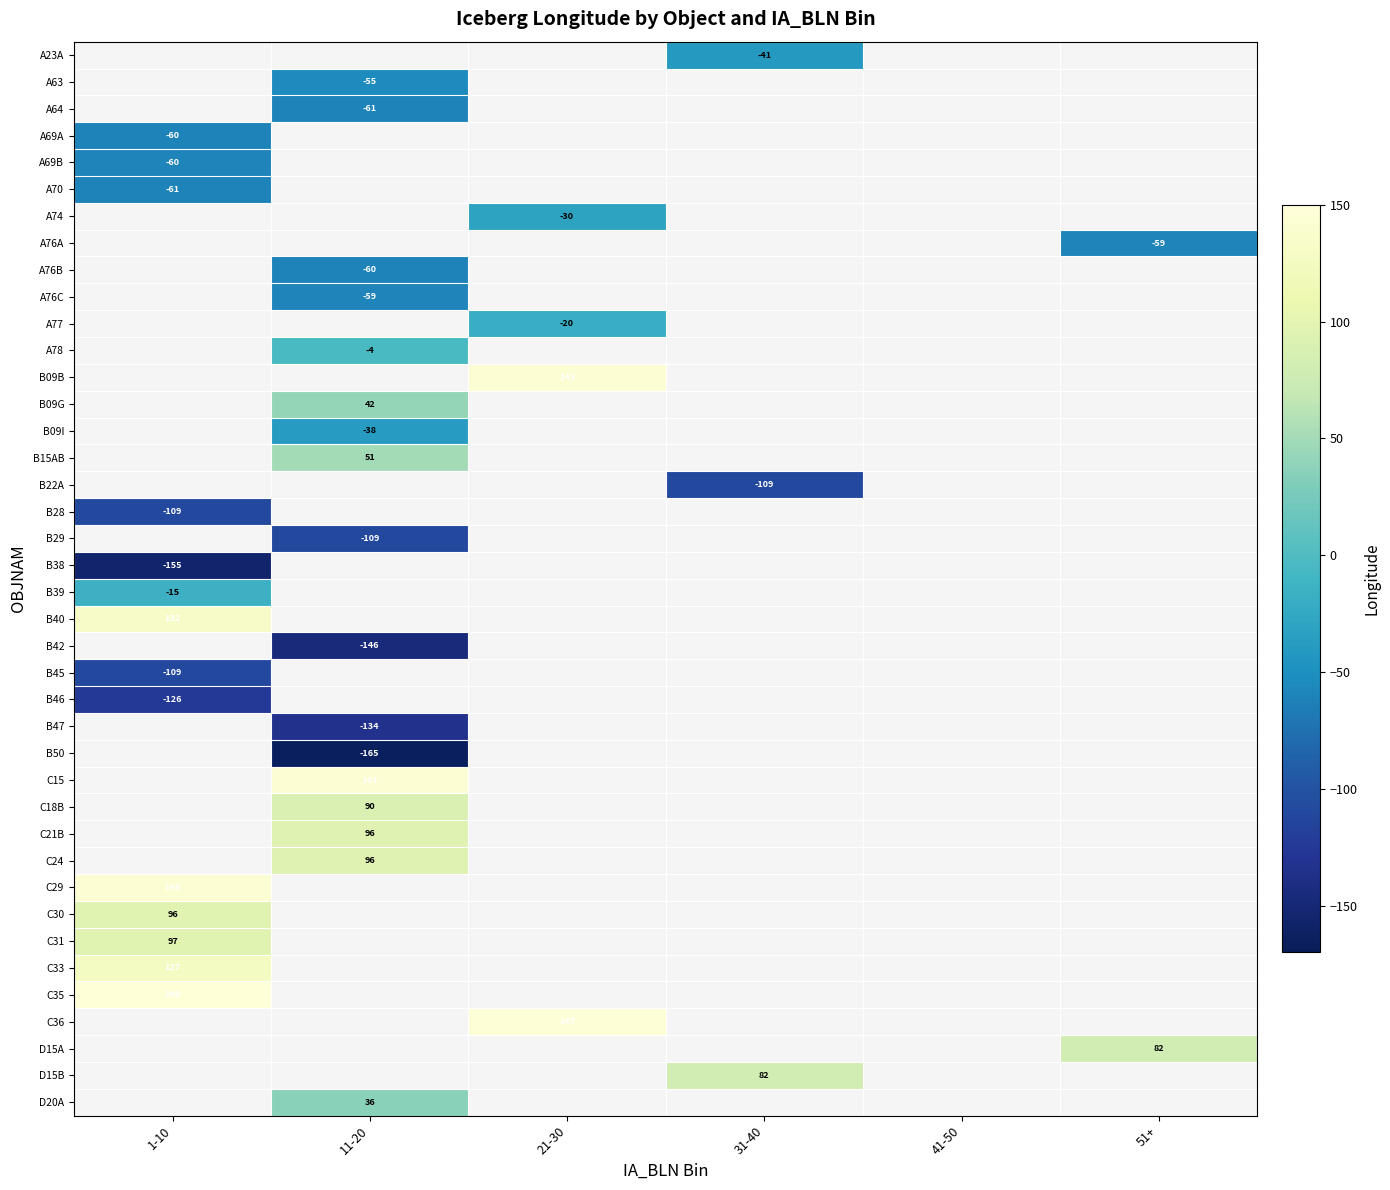

Count the number of data series in this chart.

40